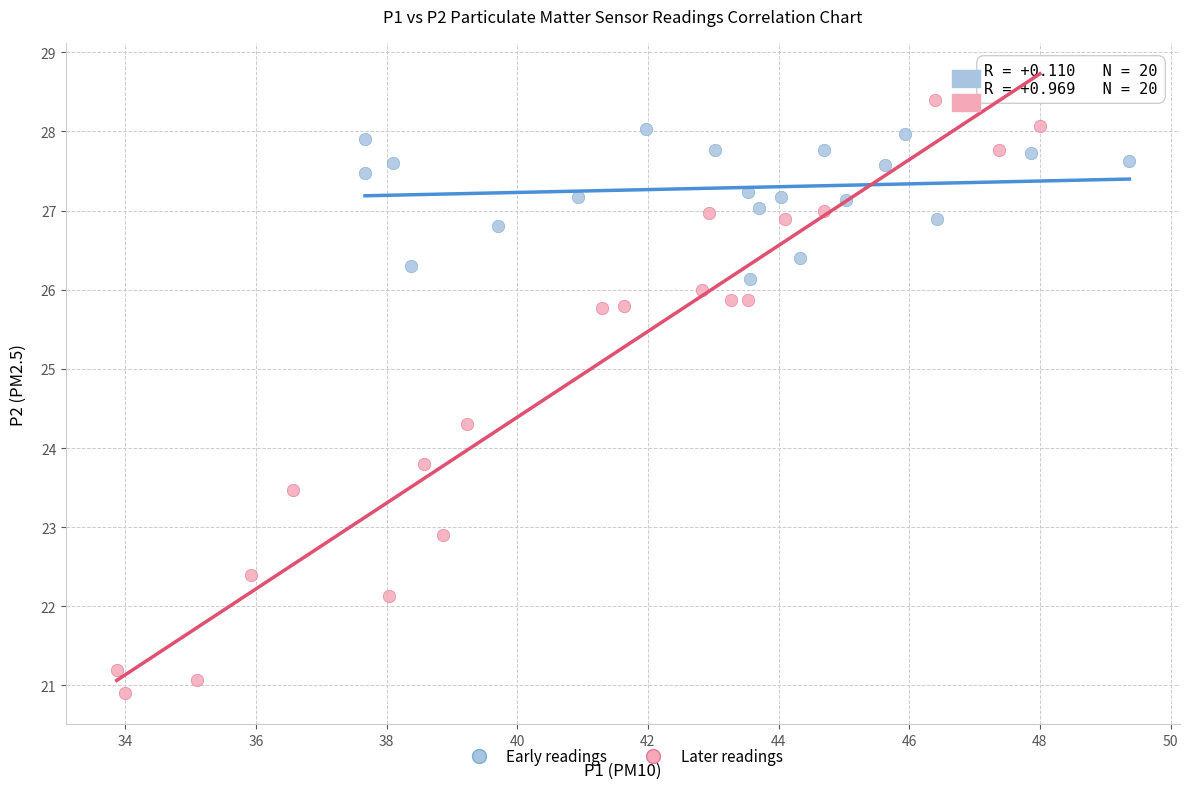

Which series contains the highest Y value?

Later readings